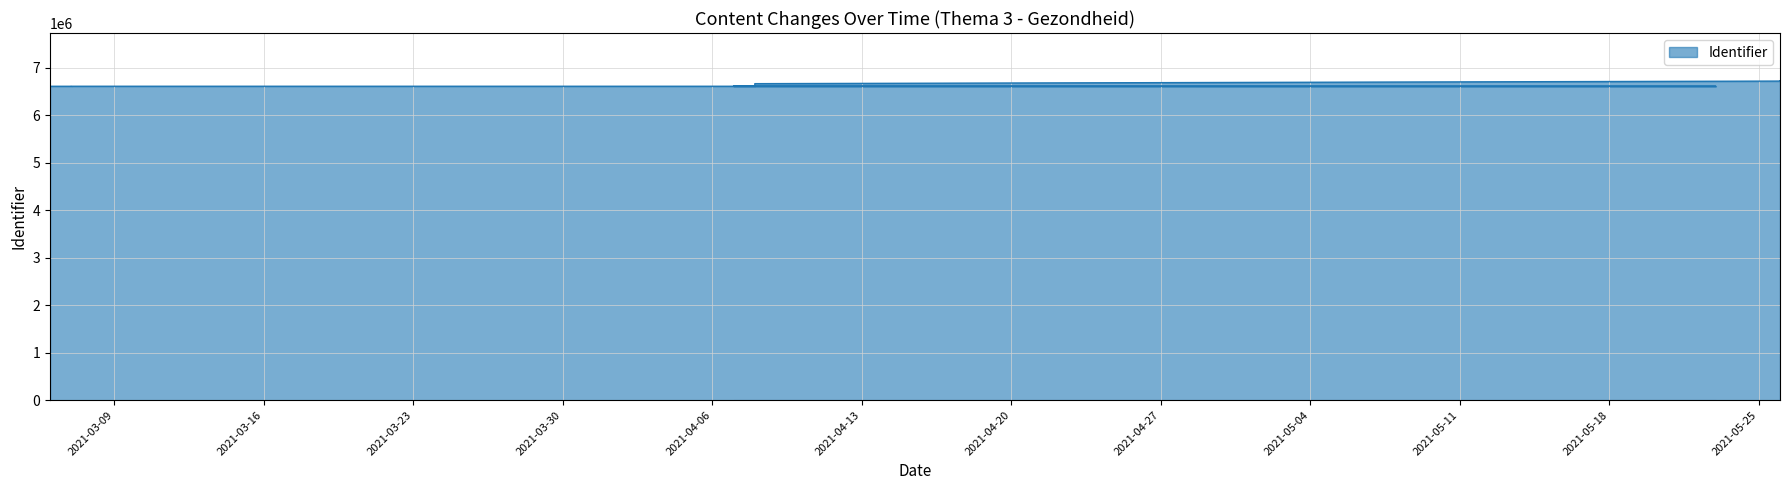

What is the value of the 3rd point from the left?

6613645